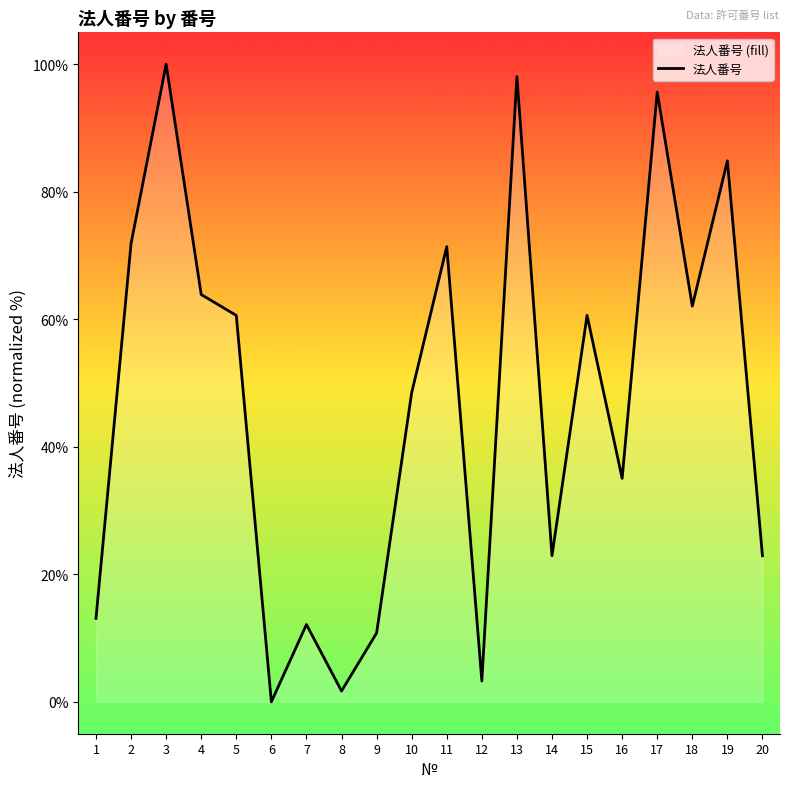

Read the value at 15.

60.6